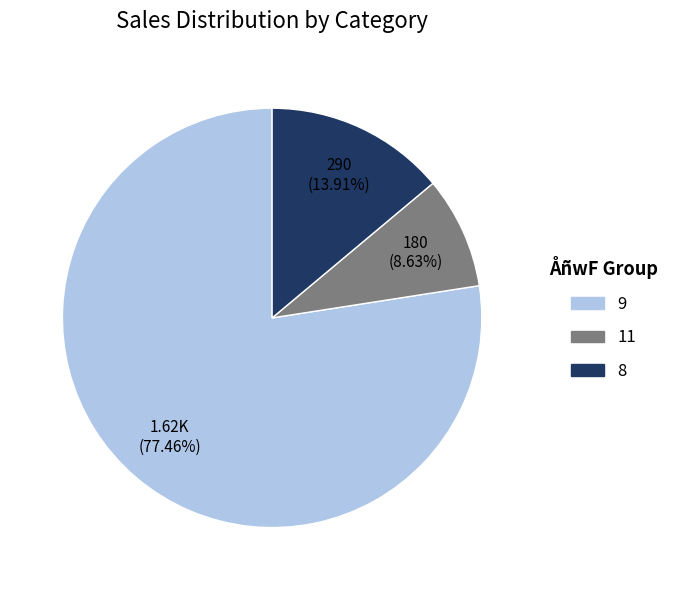

Is there any slice that represents more than half of the pie?

Yes